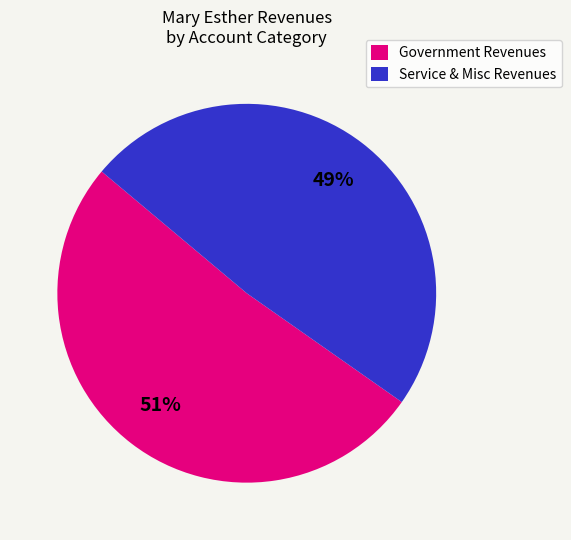

Between Service & Misc Revenues and Government Revenues, which is larger?

Government Revenues